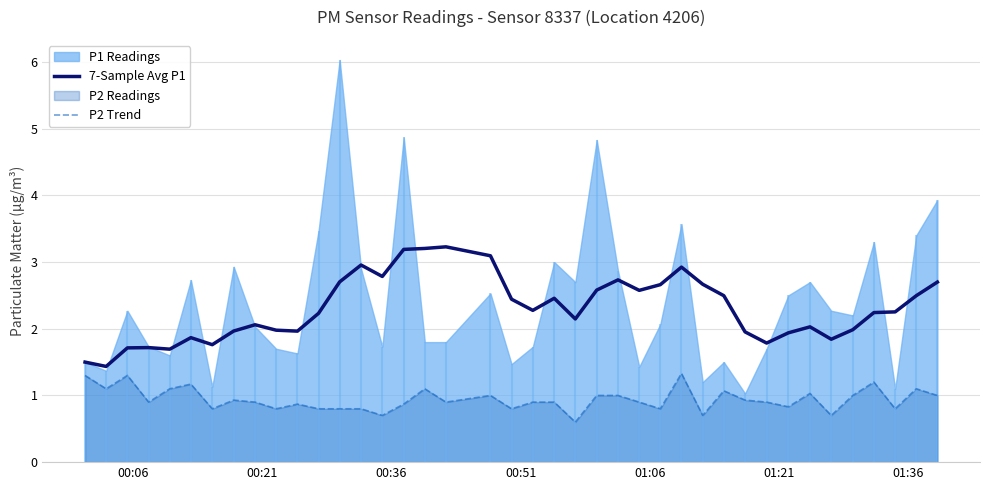

True or false: 7-Sample Avg P1 and P2 Trend intersect in this chart.

False